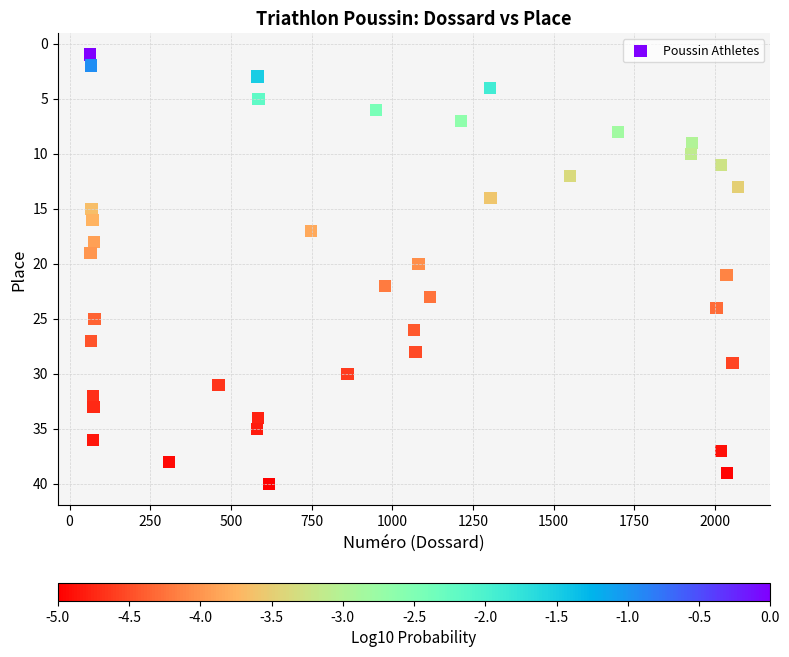

What is the range of Y values (max minus min)?

39